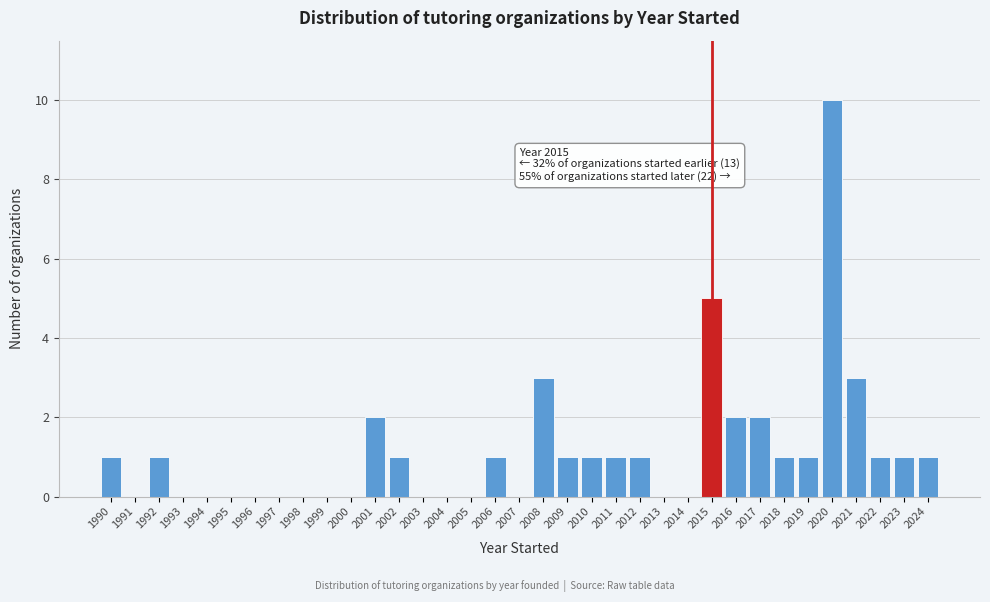

What is the greatest value displayed?

10